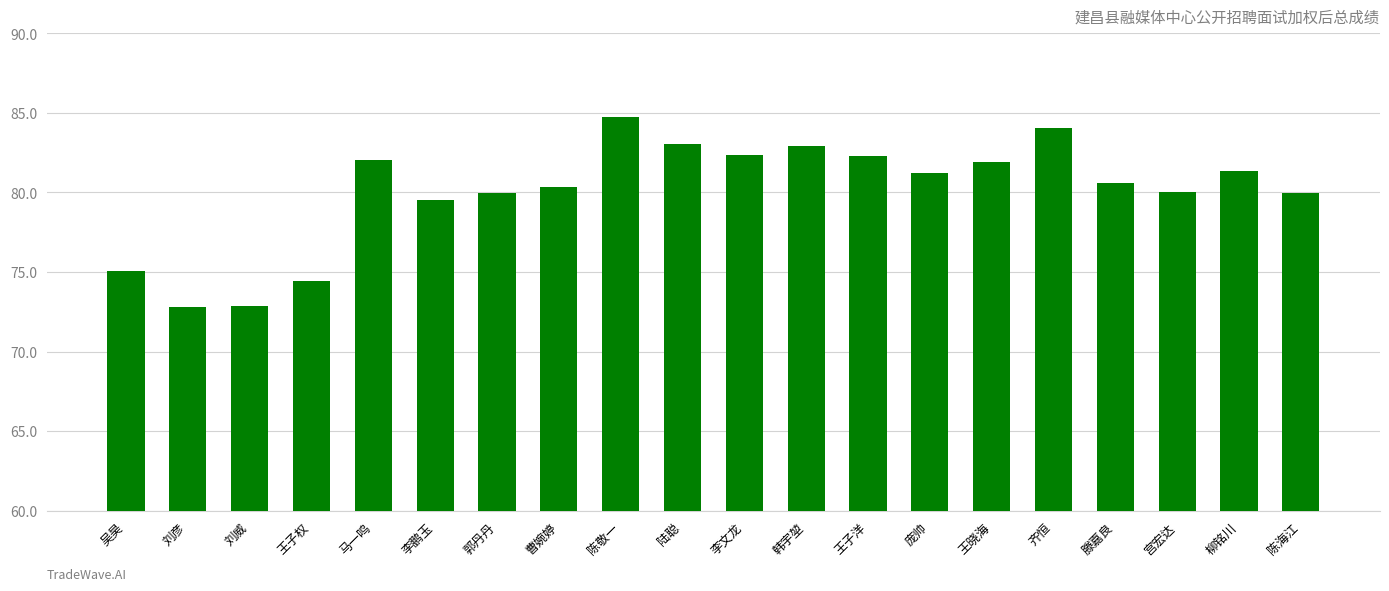

The value at 马一鸣 is 22.0. True or false?

False